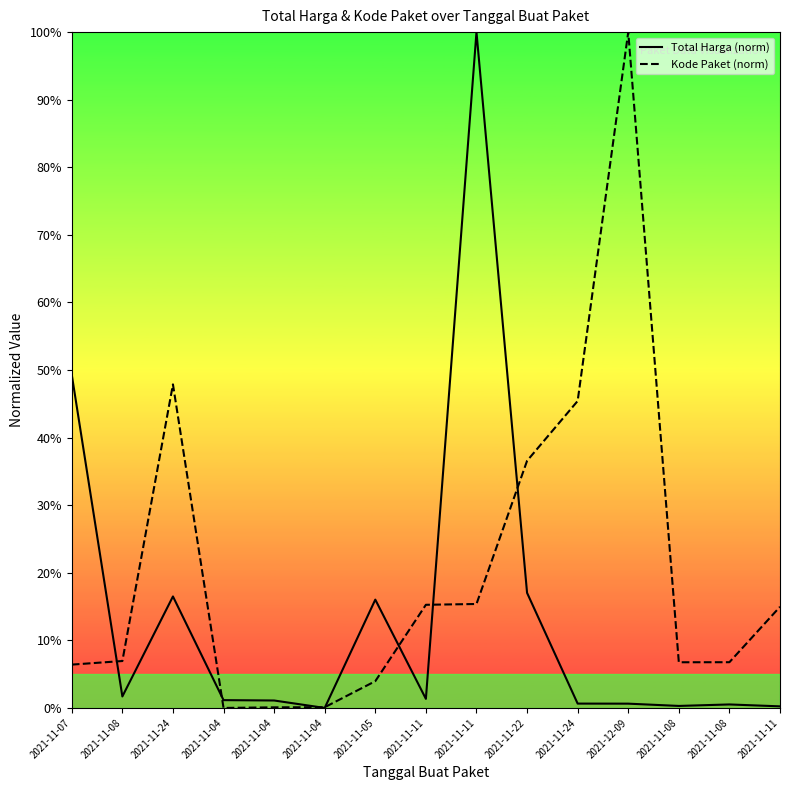

How many data points in Total Harga are less than 1?

6